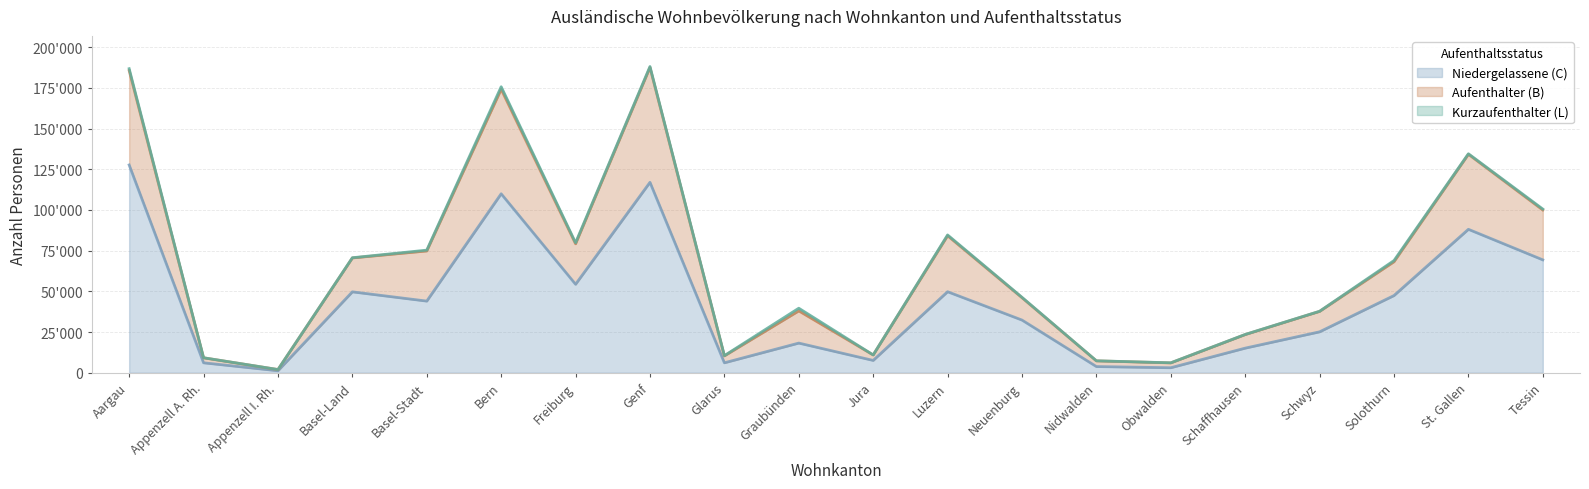

Does the chart display data point markers on the line(s)?

No